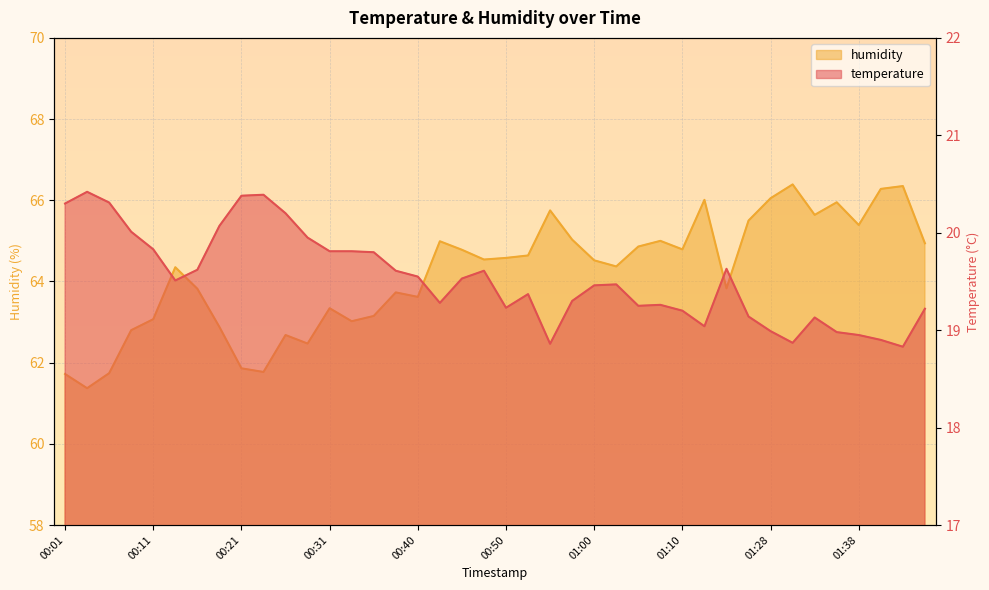

How many data points in humidity are above 64?

23